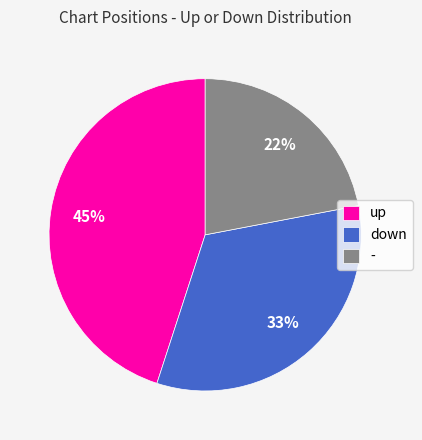

Which slice is the smallest?

-